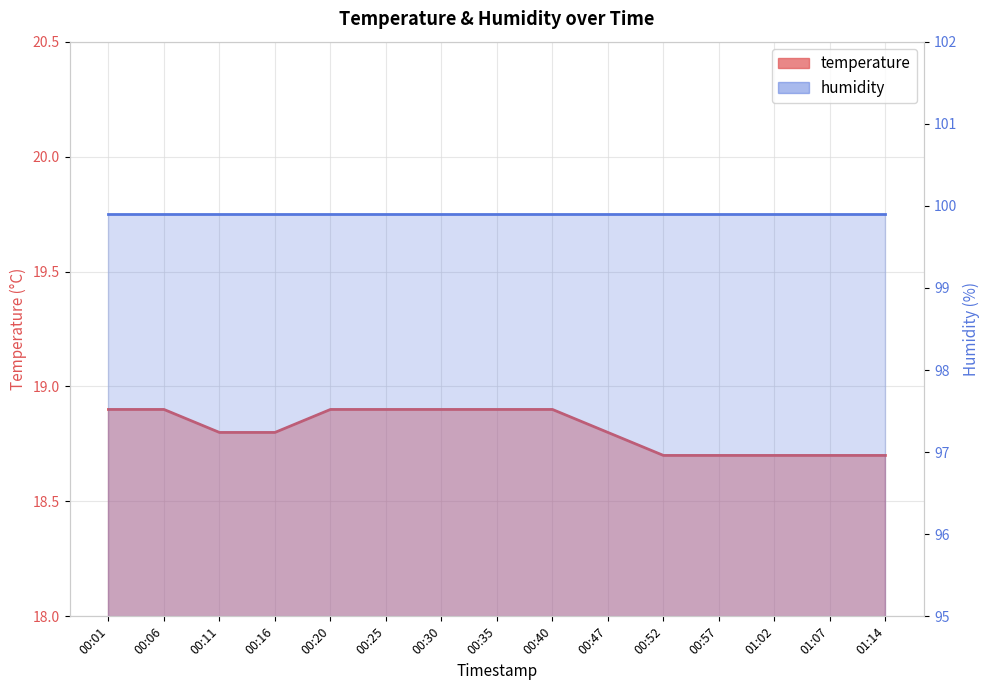

What is the label of the 3rd point from the left?

00:11